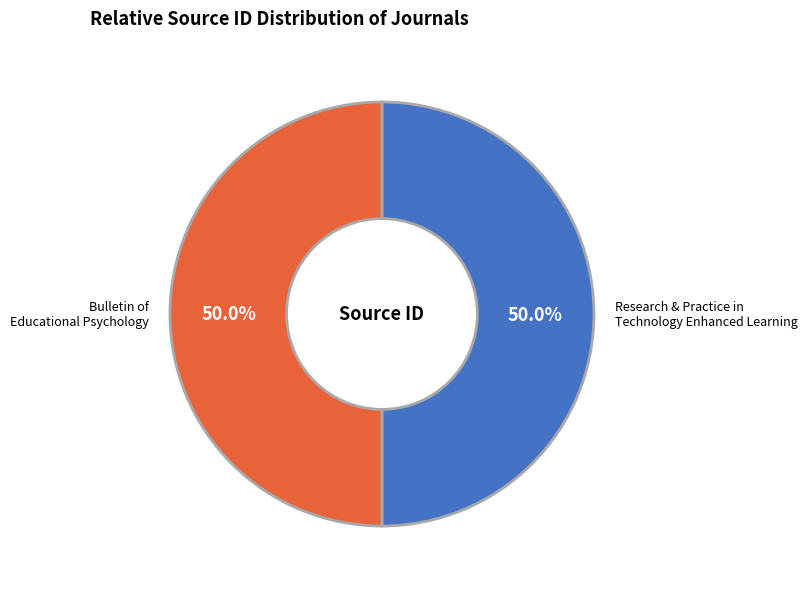

What is the largest slice in the pie chart?

Research and Practice in Technology Enhanced Learning